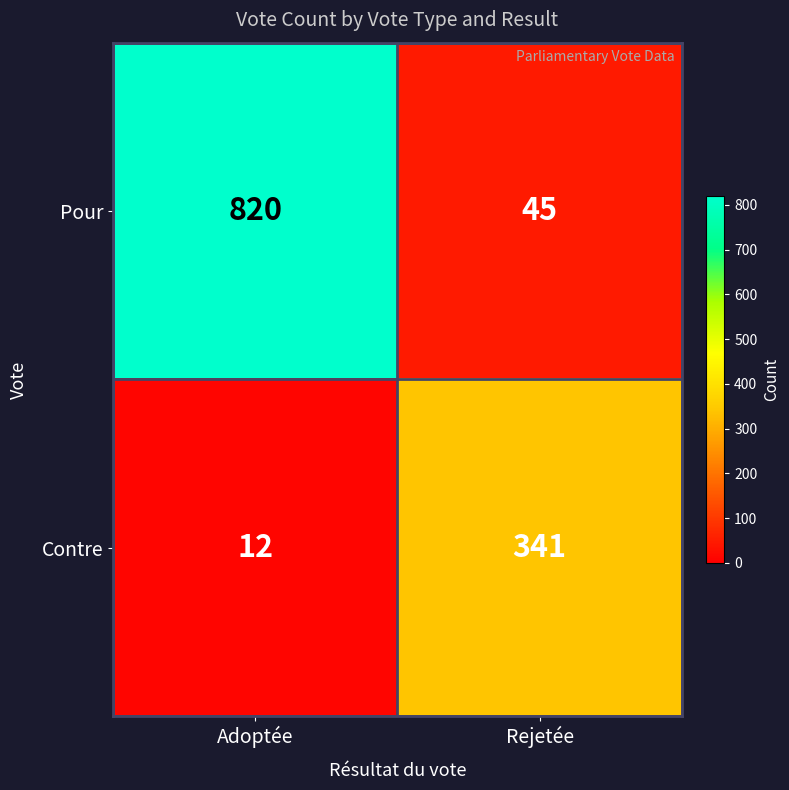

How many data points does each series have?

2